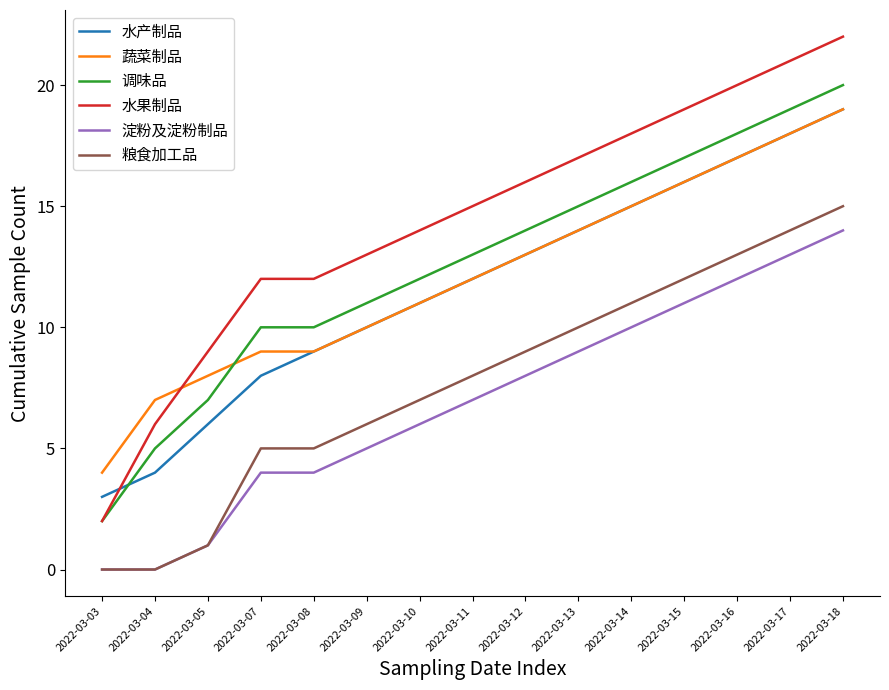

What is the maximum value for 水产制品?

19